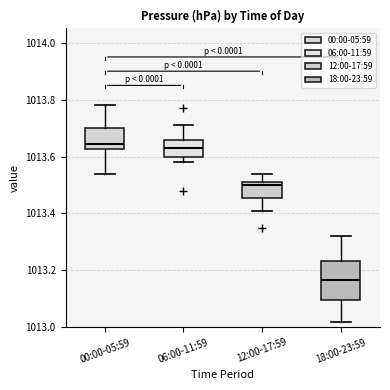

Reading left to right, transcribe this box plot: for each box, give where its median line is, the range the box spans, and where its two whiskers end, as read against the y-axis. The values are not printed on the chart, so give them approximately, as read against the axis.

00:00-05:59: median 1013.64, box 1013.62 to 1013.70, whiskers 1013.54 to 1013.78
06:00-11:59: median 1013.64, box 1013.60 to 1013.66, whiskers 1013.58 to 1013.72
12:00-17:59: median 1013.50, box 1013.46 to 1013.52, whiskers 1013.42 to 1013.54
18:00-23:59: median 1013.16, box 1013.10 to 1013.24, whiskers 1013.02 to 1013.32